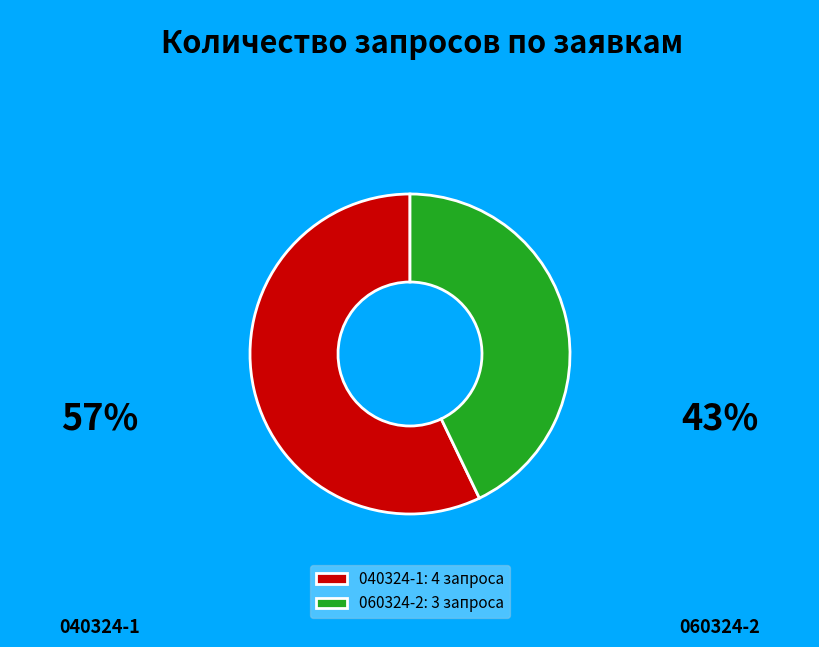

Which slice is the smallest?

060324-2